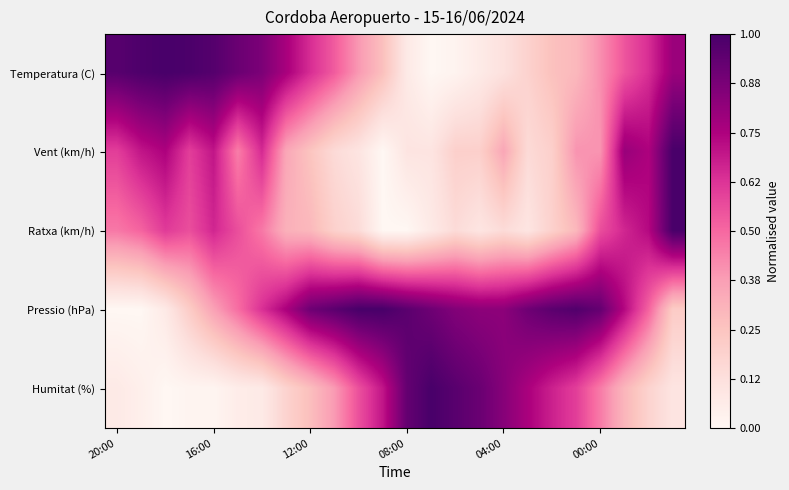

Which series has the widest spread of values?

Temperatura (C)